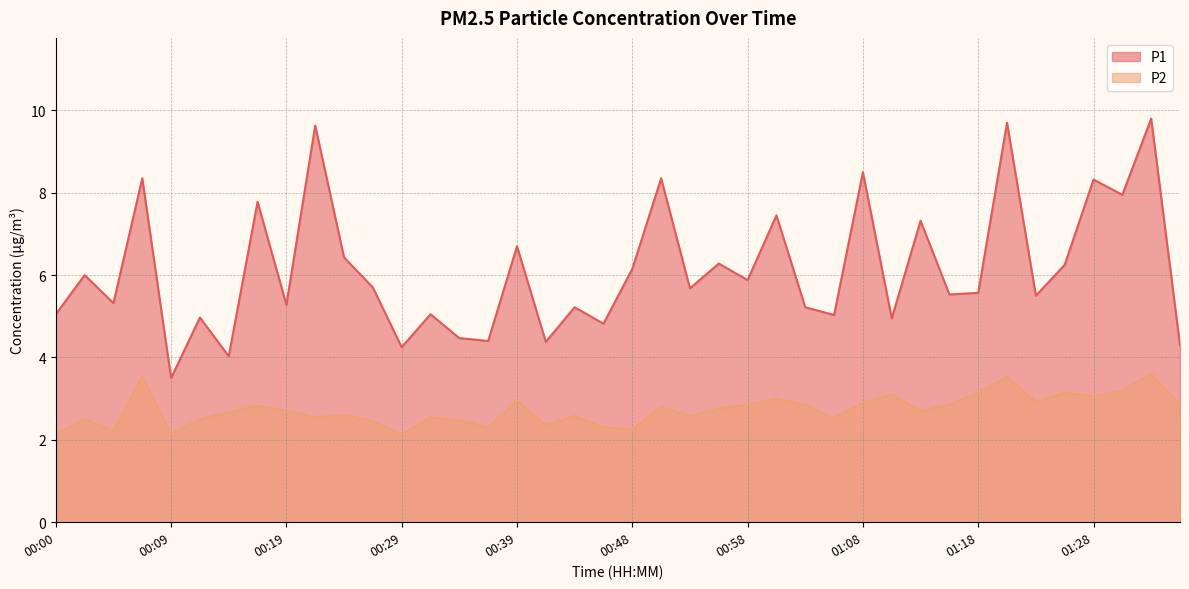

True or false: P2 and P1 intersect in this chart.

False